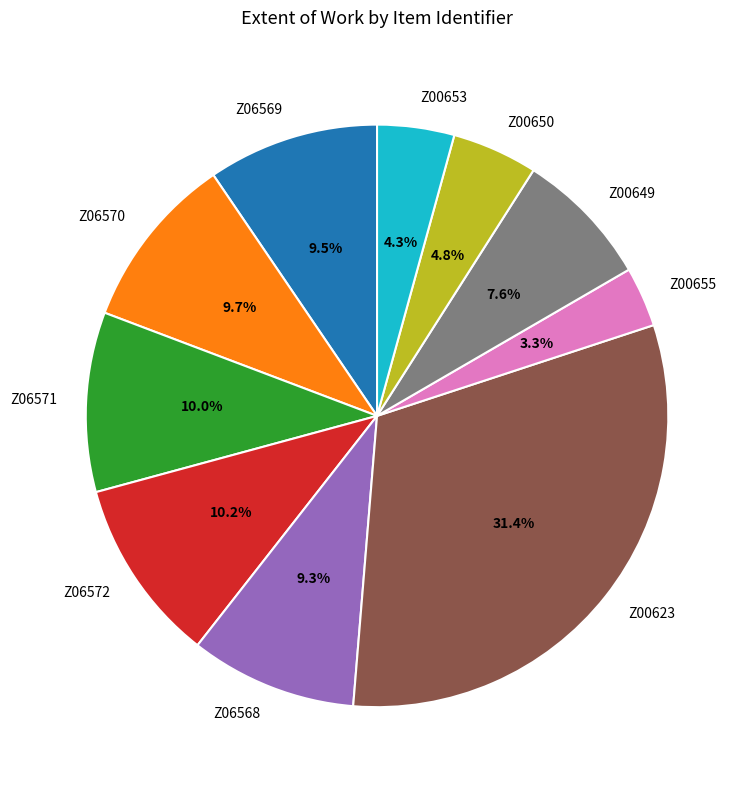

Does Z00650 account for over 50% of the chart?

No